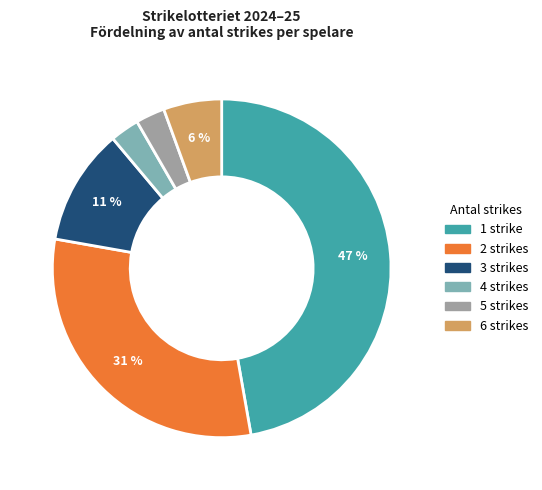

Is it true that 6 is 1% of the pie?

False